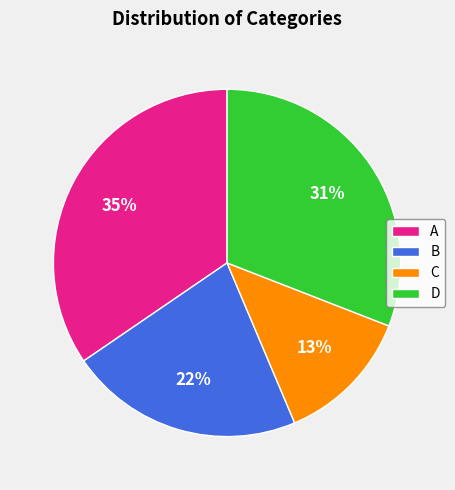

Combined, do A and B account for over 50%?

Yes